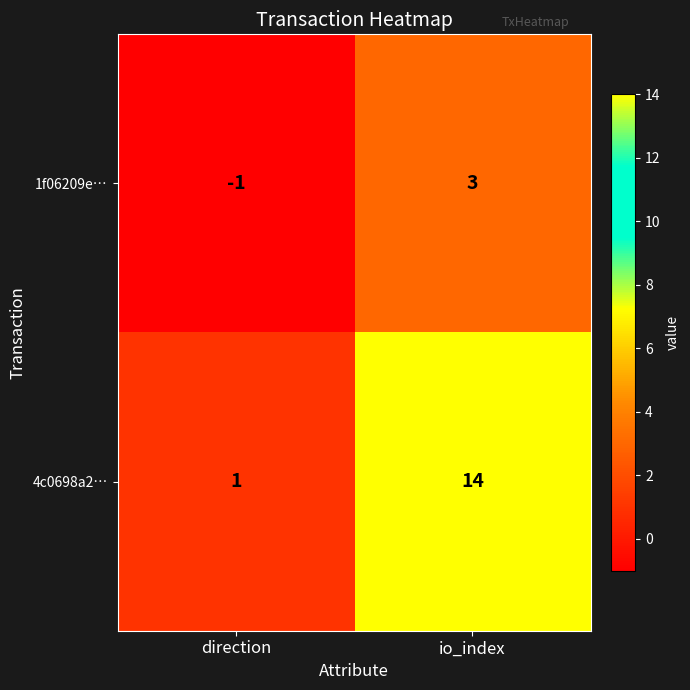

Which series has the largest range (max minus min)?

4c0698a2…